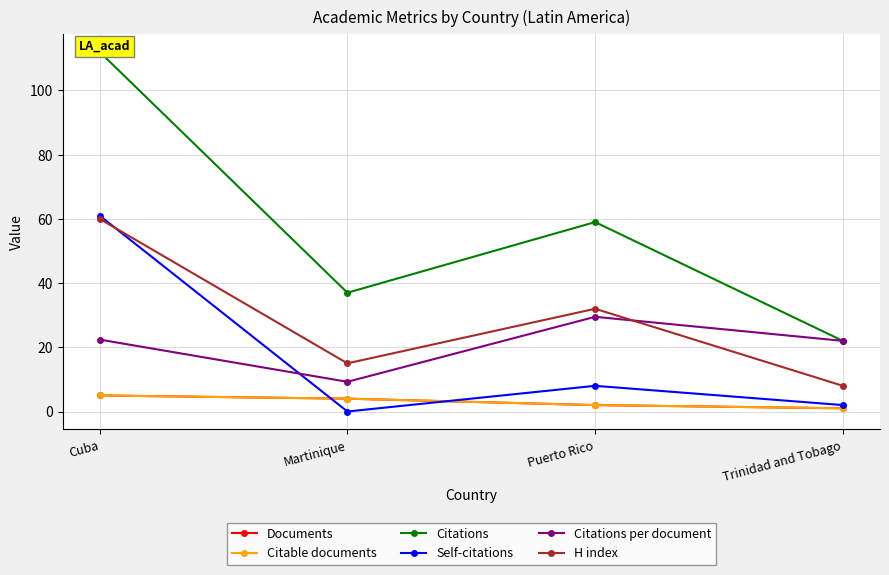

Rank the series at Trinidad and Tobago from highest to lowest value.

Citations, Citations per document, H index, Self-citations, Documents, Citable documents